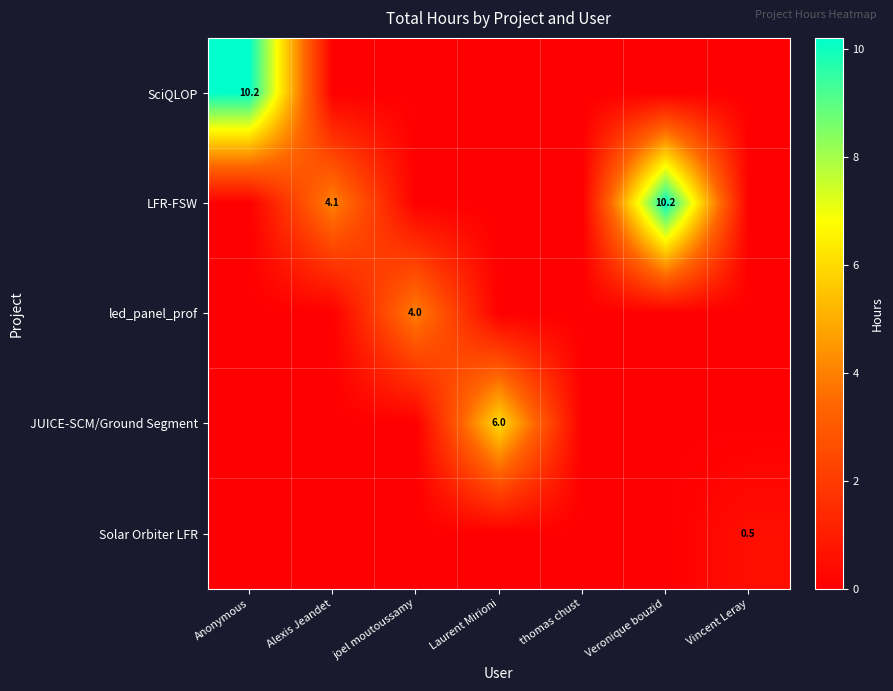

The JUICE-SCM/Ground Segment series shows 9.6 at Laurent Mirioni. True or false?

False